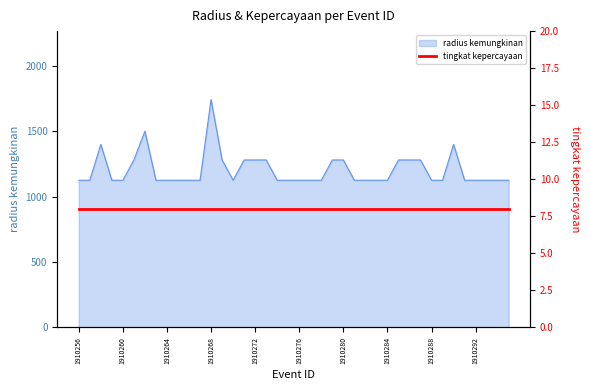

The value at 1910273 is 1280. True or false?

True